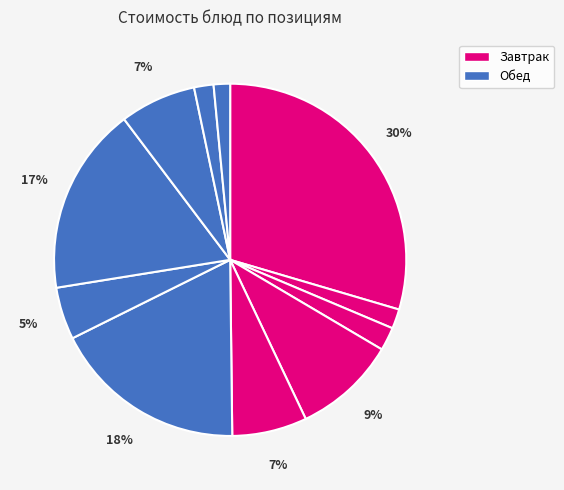

What is the smallest slice in the pie chart?

чай с сахаром